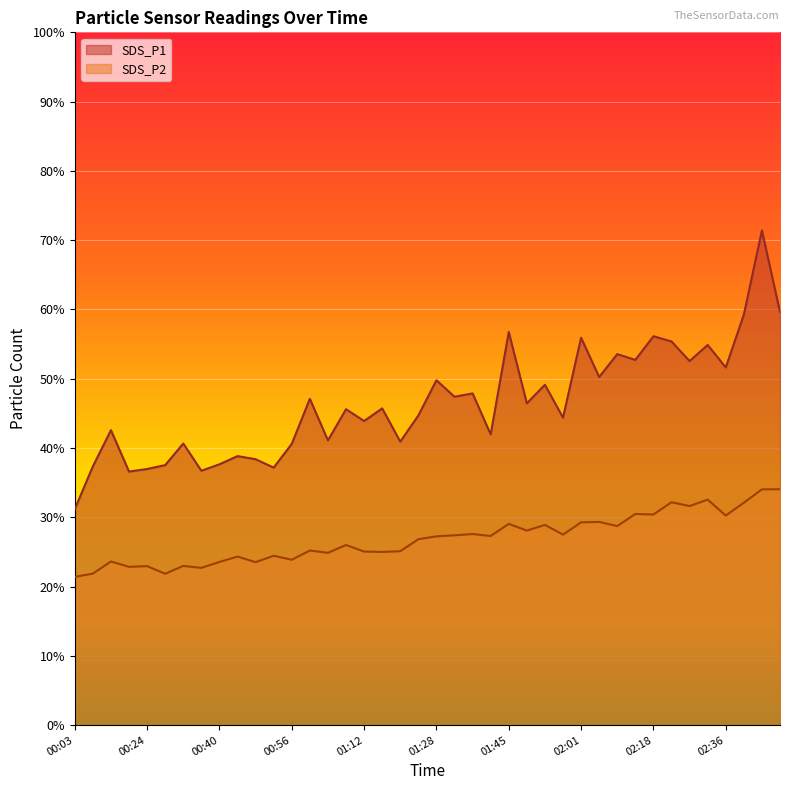

What is the label of the 7th point from the right?

02:22